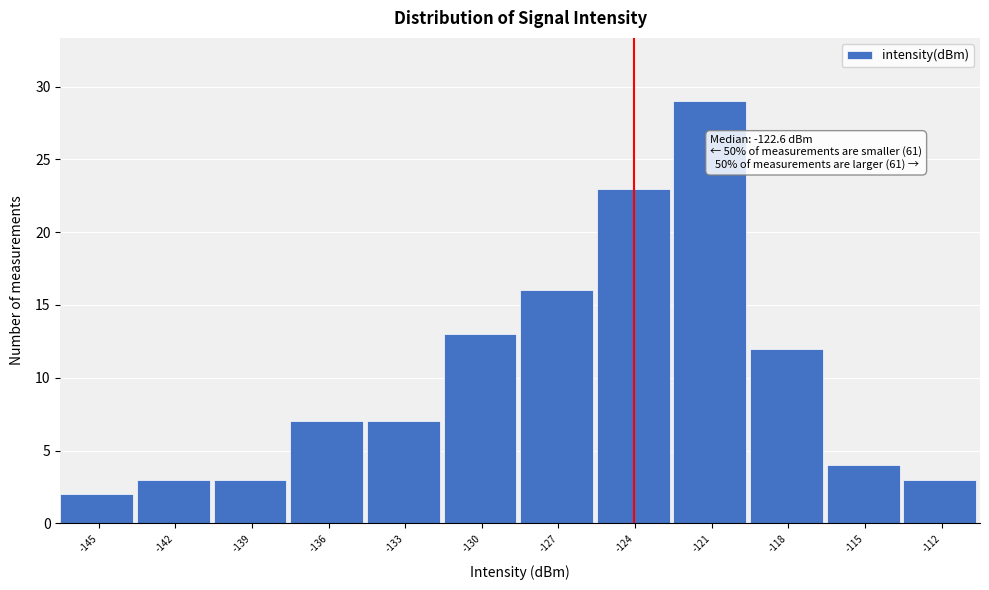

Reading right to left, extract all data points from this chart.

3	4	12	29	23	16	13	7	7	3	3	2